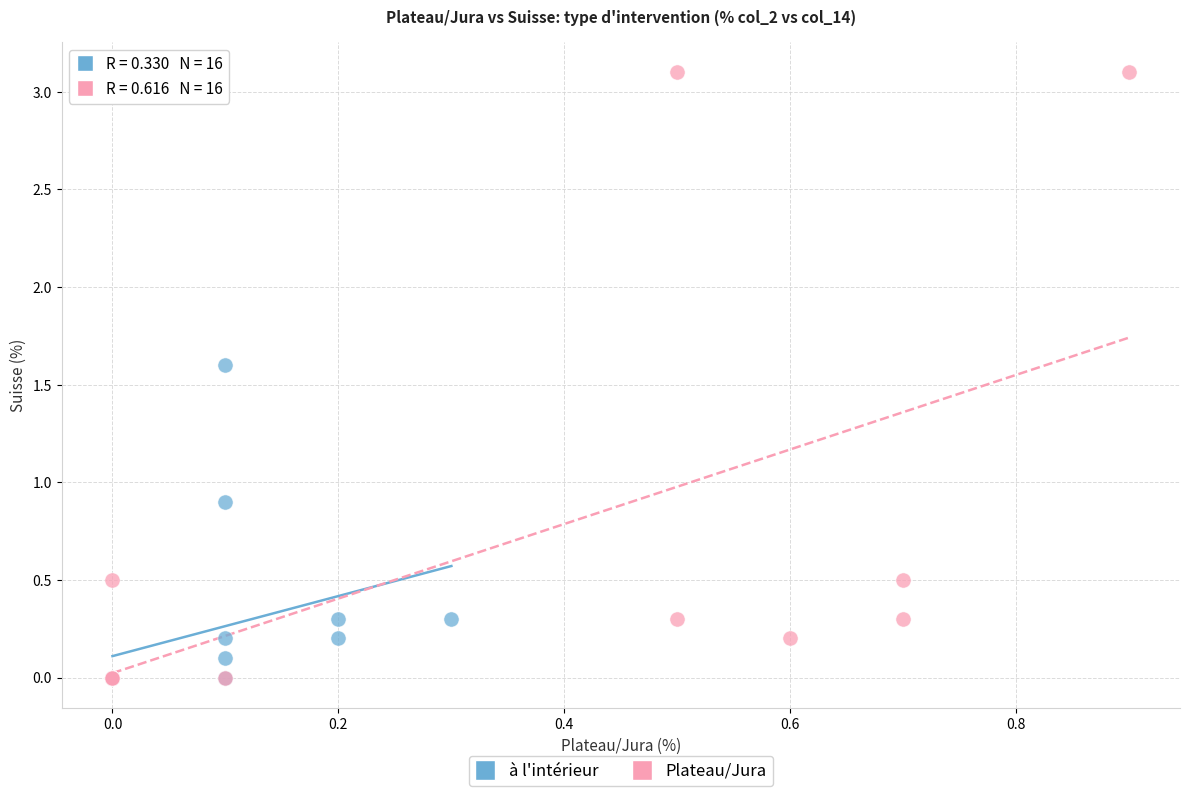

Which series has the widest spread of Y values?

Plateau/Jura